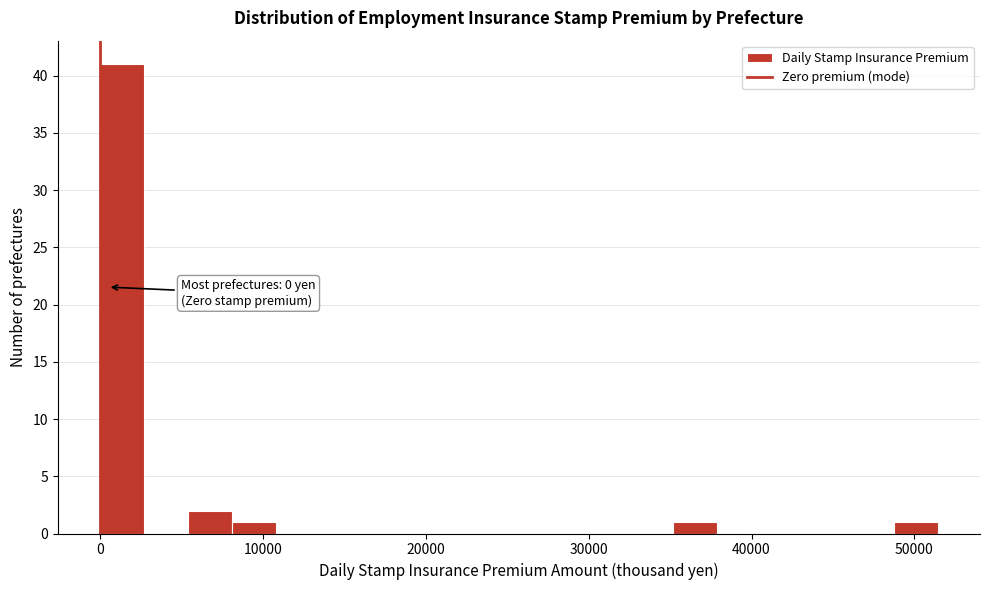

Read against the x-axis, roughly where is the centre of the tallest bar?

1000